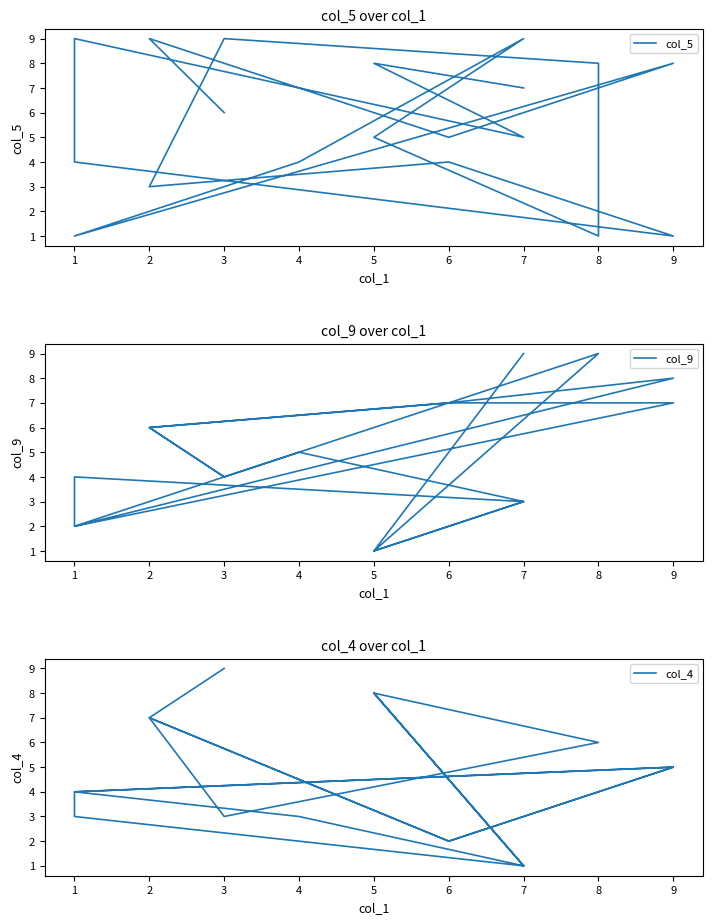

Where is the first local maximum for col_4?

5